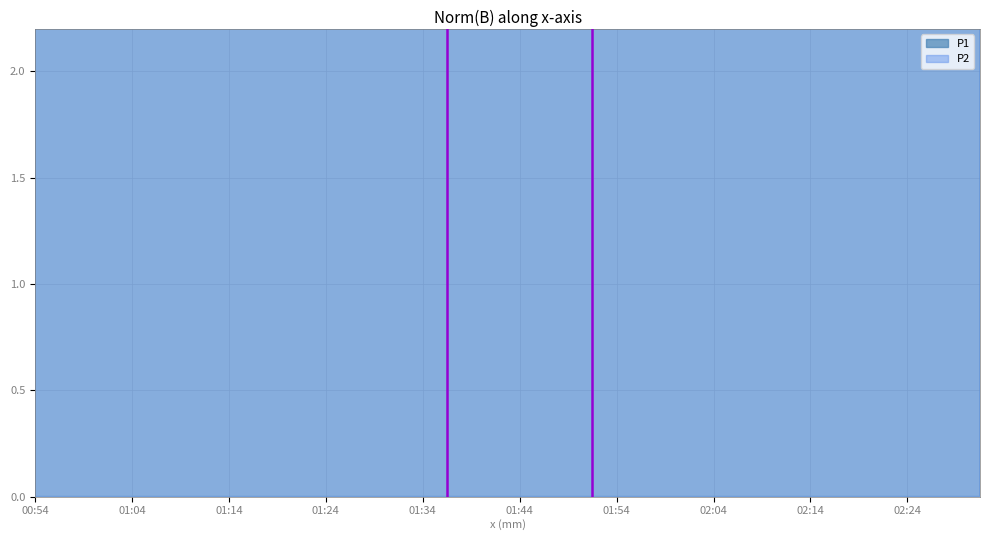

What is the approximate value of P2 at 02:27?

5.0